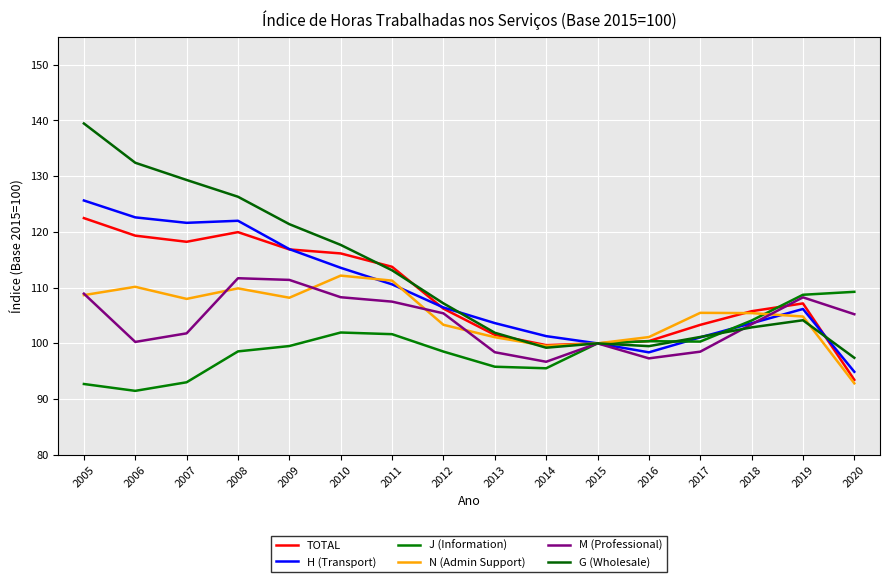

Reading left to right, extract all data points from this chart.

TOTAL: 2005=122.5	2006=119.3	2007=118.2	2008=120.0	2009=116.9	2010=116.1	2011=113.7	2012=106.2	2013=101.5	2014=99.7	2015=100.0	2016=100.4	2017=103.3	2018=105.8	2019=107.2	2020=93.5
H (Transport): 2005=125.6	2006=122.6	2007=121.6	2008=122.0	2009=116.9	2010=113.6	2011=110.6	2012=106.4	2013=103.6	2014=101.3	2015=100.0	2016=98.4	2017=101.1	2018=103.6	2019=106.2	2020=94.9
J (Information): 2005=92.7	2006=91.5	2007=93.0	2008=98.6	2009=99.5	2010=102.0	2011=101.7	2012=98.5	2013=95.8	2014=95.5	2015=100.0	2016=100.4	2017=100.3	2018=104.1	2019=108.7	2020=109.2
N (Admin Support): 2005=108.7	2006=110.2	2007=108.0	2008=109.9	2009=108.2	2010=112.2	2011=111.3	2012=103.3	2013=101.1	2014=99.5	2015=100.0	2016=101.1	2017=105.5	2018=105.4	2019=104.8	2020=92.8
M (Professional): 2005=108.9	2006=100.3	2007=101.8	2008=111.7	2009=111.4	2010=108.3	2011=107.5	2012=105.4	2013=98.4	2014=96.7	2015=100.0	2016=97.3	2017=98.5	2018=103.4	2019=108.3	2020=105.2
G (Wholesale): 2005=139.5	2006=132.4	2007=129.3	2008=126.3	2009=121.4	2010=117.7	2011=113.1	2012=107.2	2013=101.9	2014=99.2	2015=100.0	2016=99.5	2017=101.2	2018=102.9	2019=104.2	2020=97.4